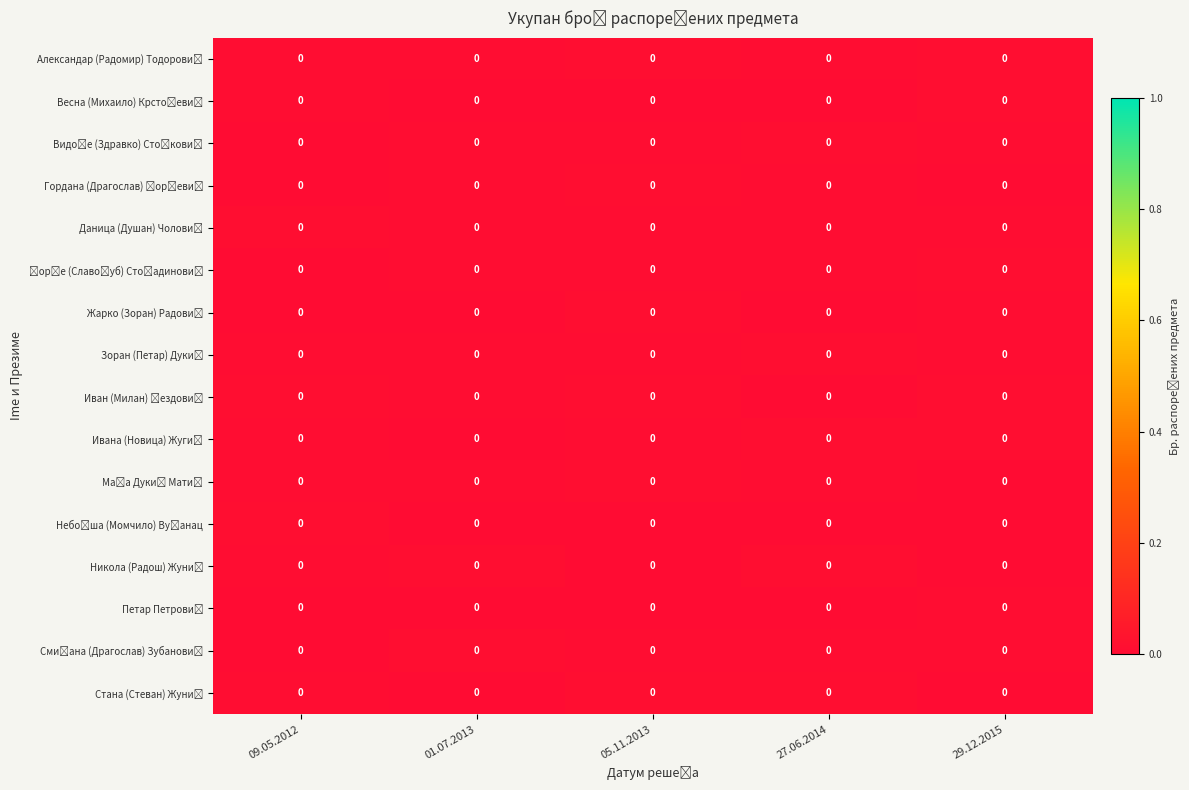

Which label corresponds to the smallest value in the chart?

01.07.2013